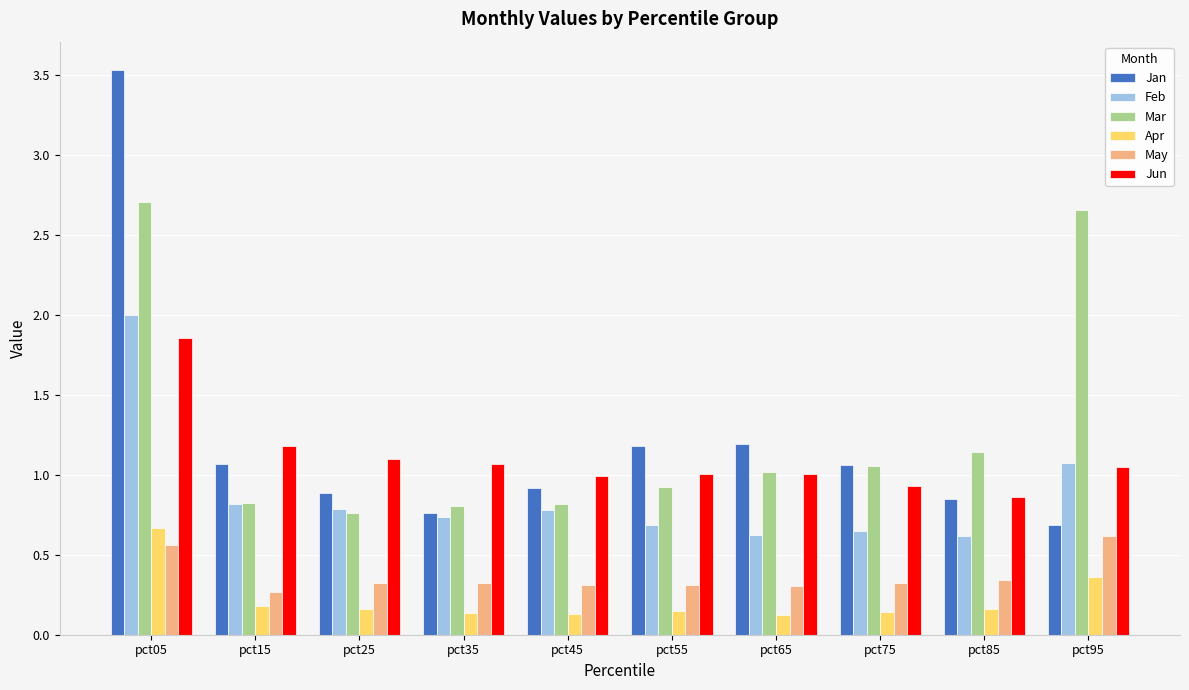

How many bars are there in total?

60